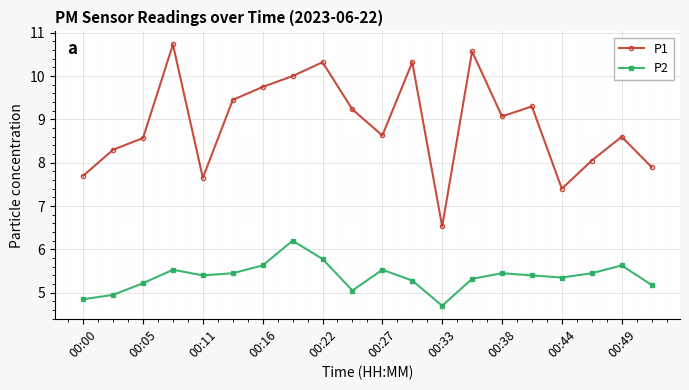

True or false: P2 has more than 2 interior local peaks.

True